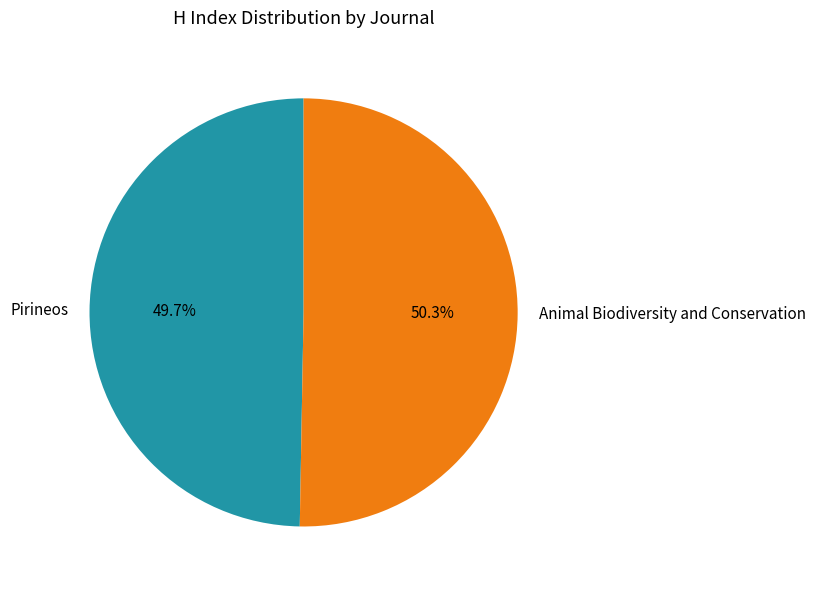

True or false: Pirineos accounts for 50% of the total.

True